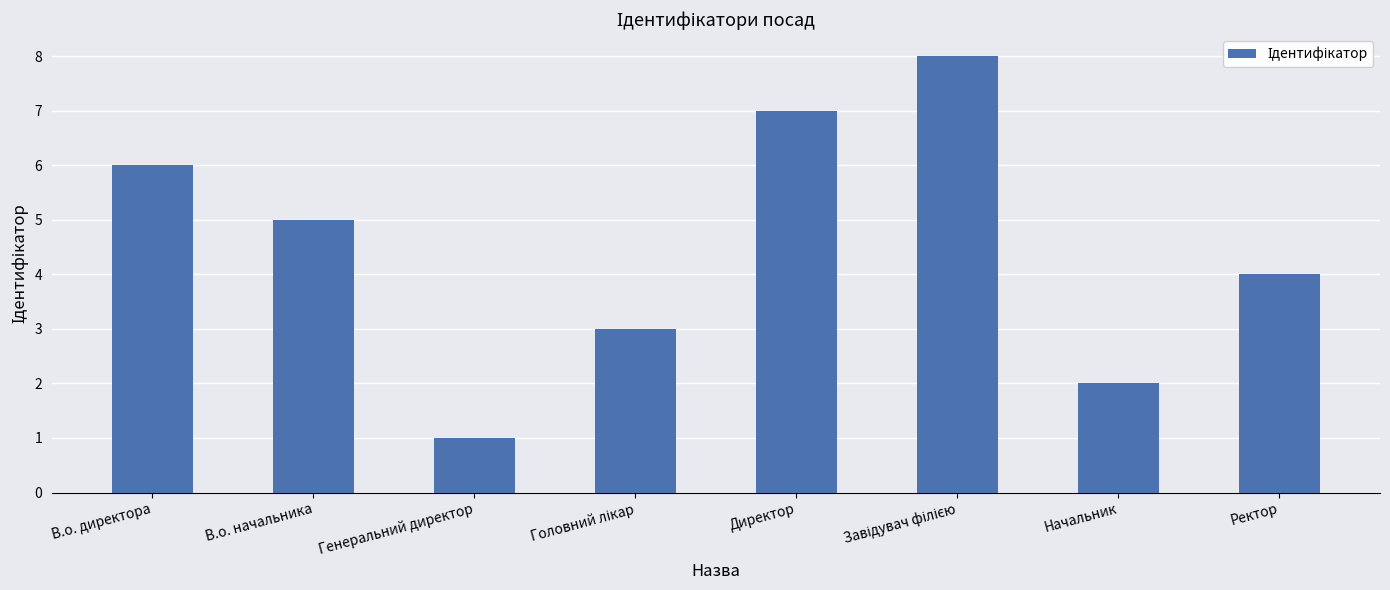

What is the value of the 7th bar from the left?

2